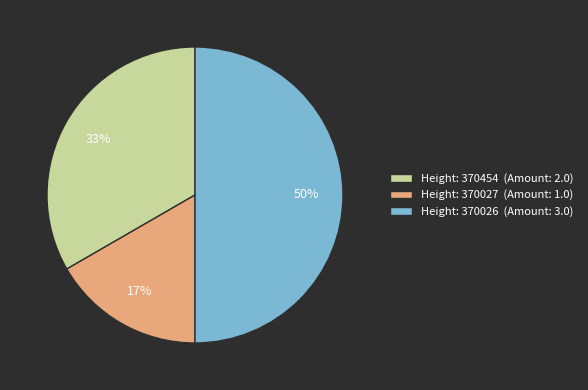

To the nearest percent, what percentage of the pie is Height: 370027 (Amount: 1.0)?

17%